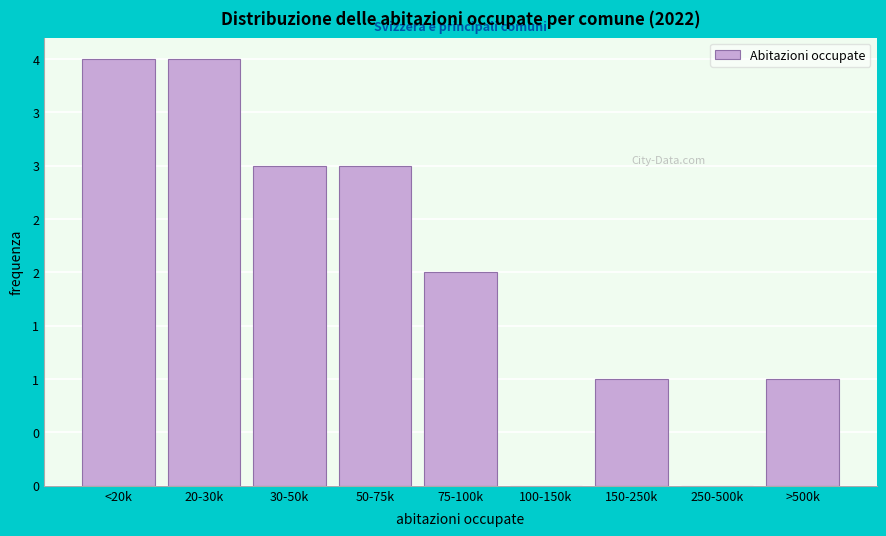

Are the bars horizontal?

No